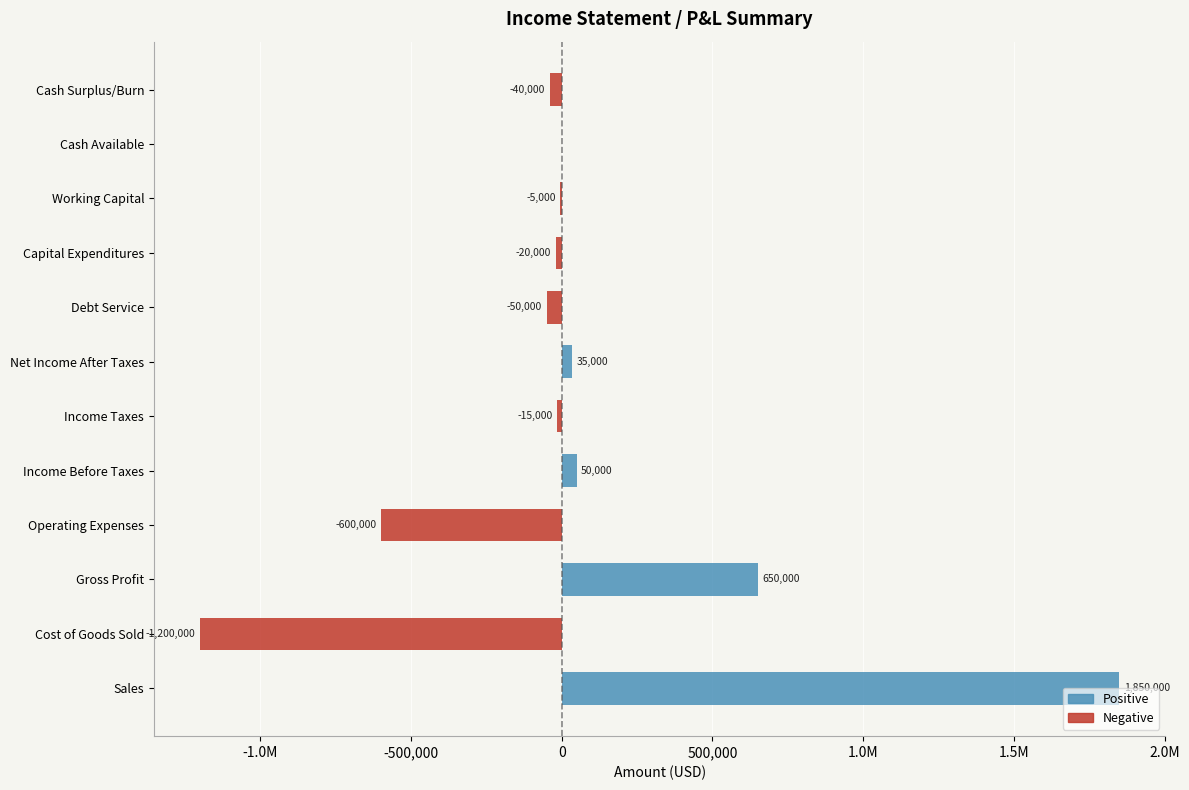

Are the bars horizontal?

Yes